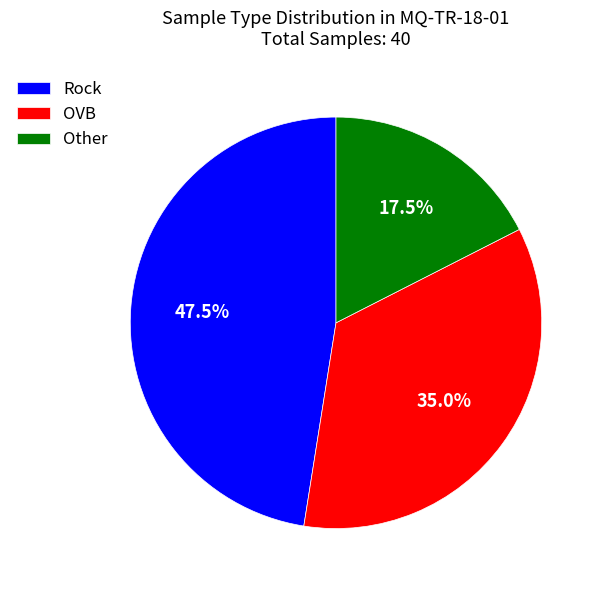

Does Rock account for over 50% of the chart?

No